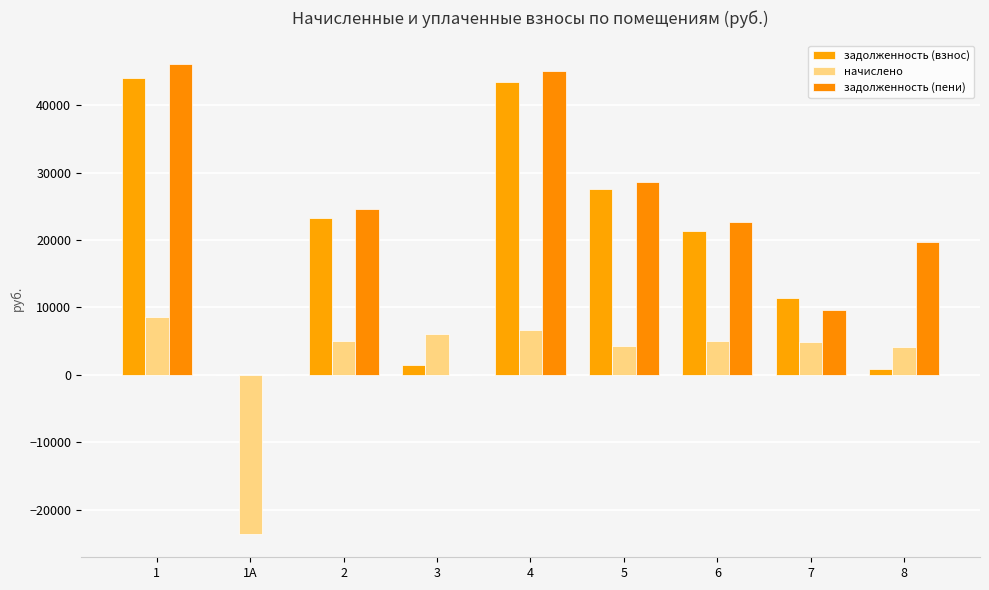

Which series has the largest total across all categories?

задолженность (пени)